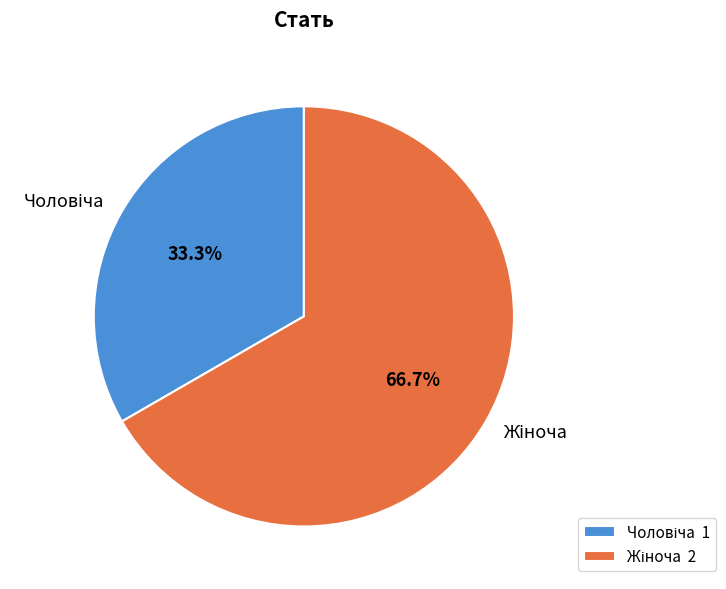

Is there a majority slice in this chart?

Yes